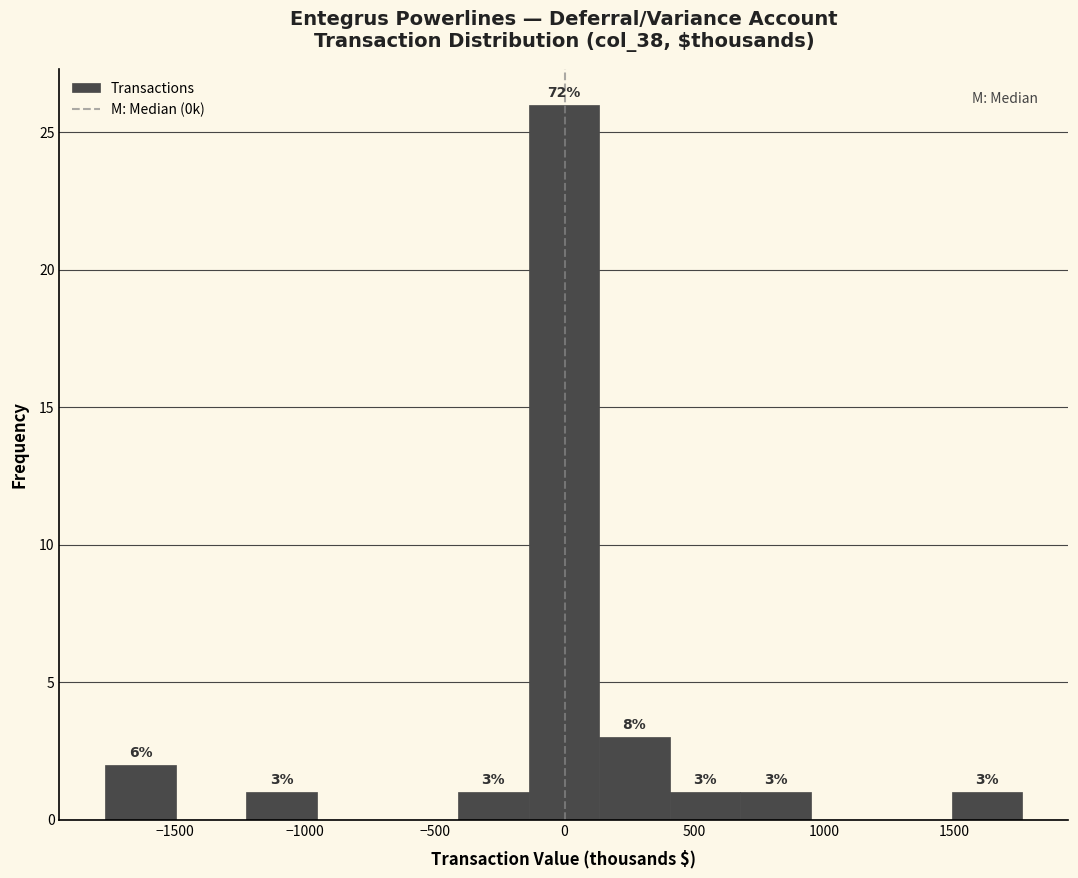

Over which range of the x-axis is the bar tallest?

-150 to 150